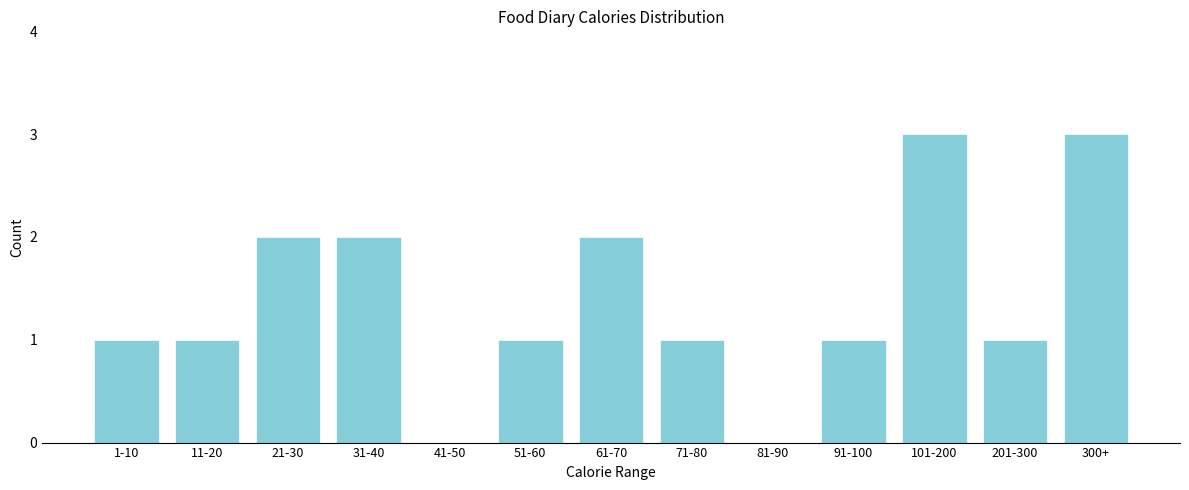

Reading right to left, list all the values displayed in this chart.

300+=3	201-300=1	101-200=3	91-100=1	81-90=0	71-80=1	61-70=2	51-60=1	41-50=0	31-40=2	21-30=2	11-20=1	1-10=1